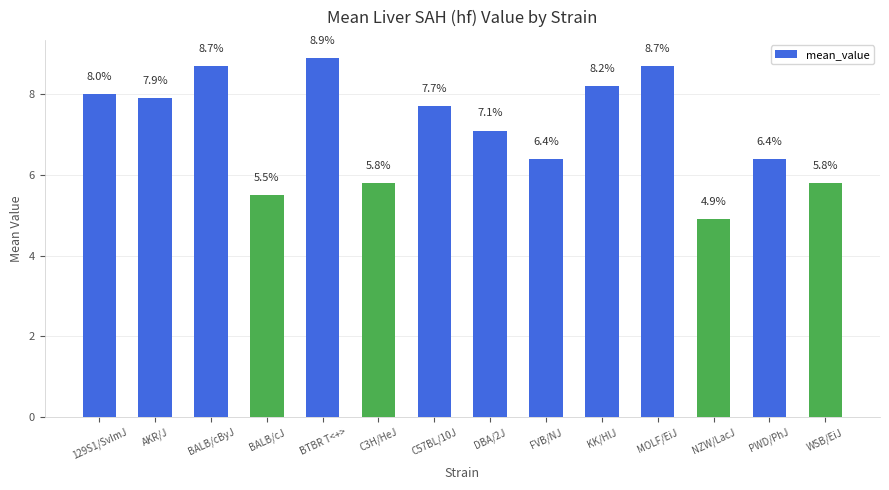

Which category has the lowest value across all series?

NZW/LacJ